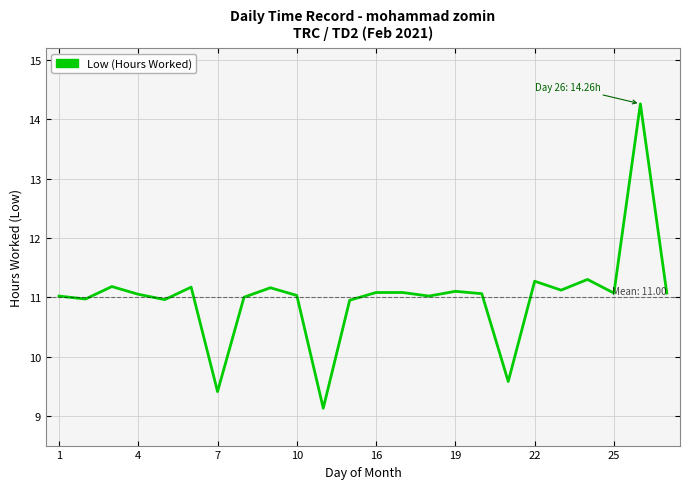

Does the chart have visible grid lines?

Yes